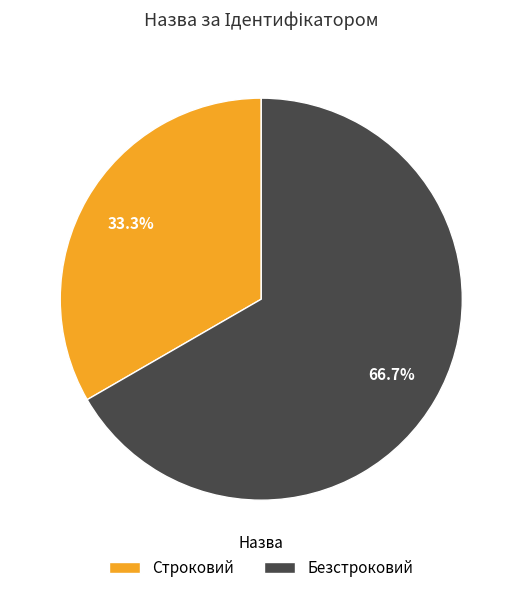

Approximately how many times larger is the value at Строковий compared to Безстроковий?

0.5